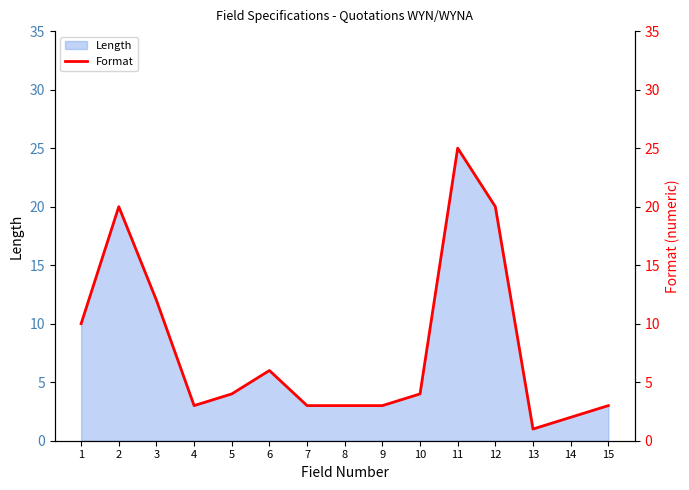

Which has a higher value, 11 or 12?

11